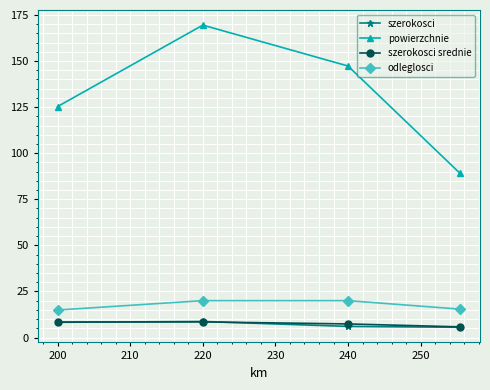

True or false: odleglosci and szerokosci srednie cross at least once.

False